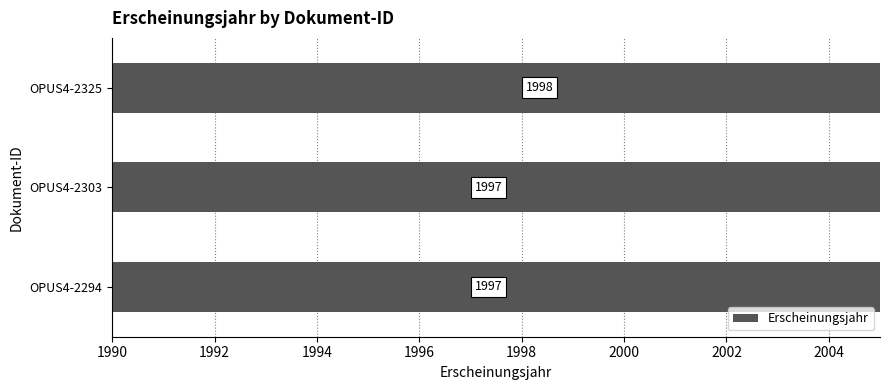

What is the value of the 2nd bar from the left?

1997